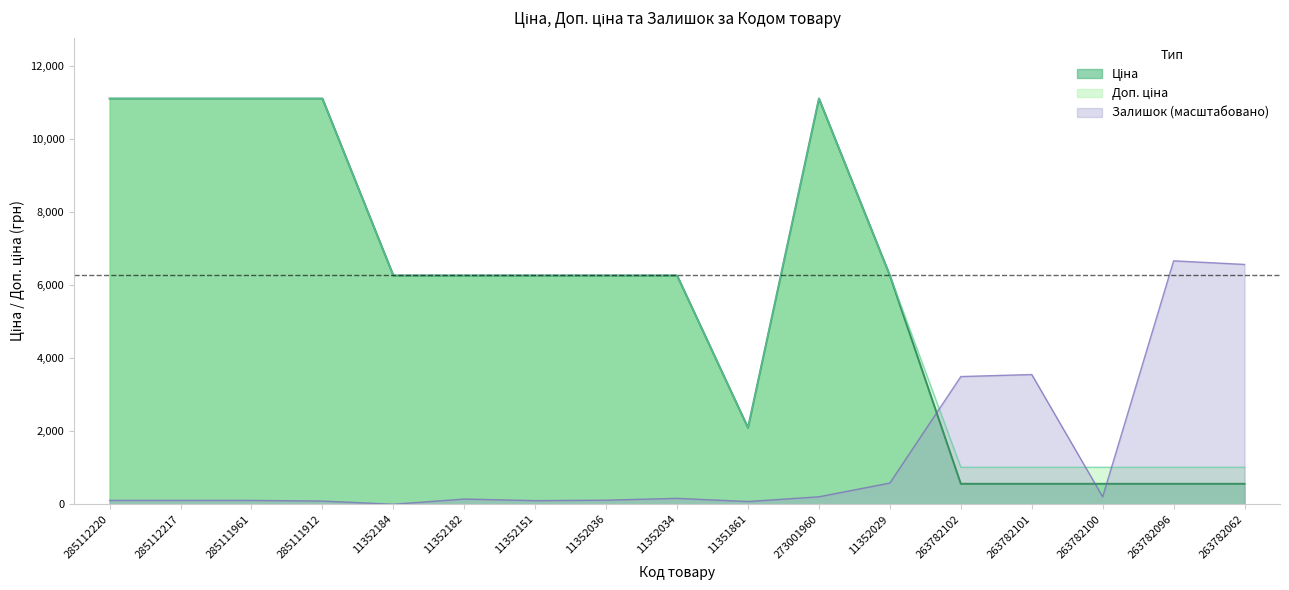

What position from the right is 11352184?

13